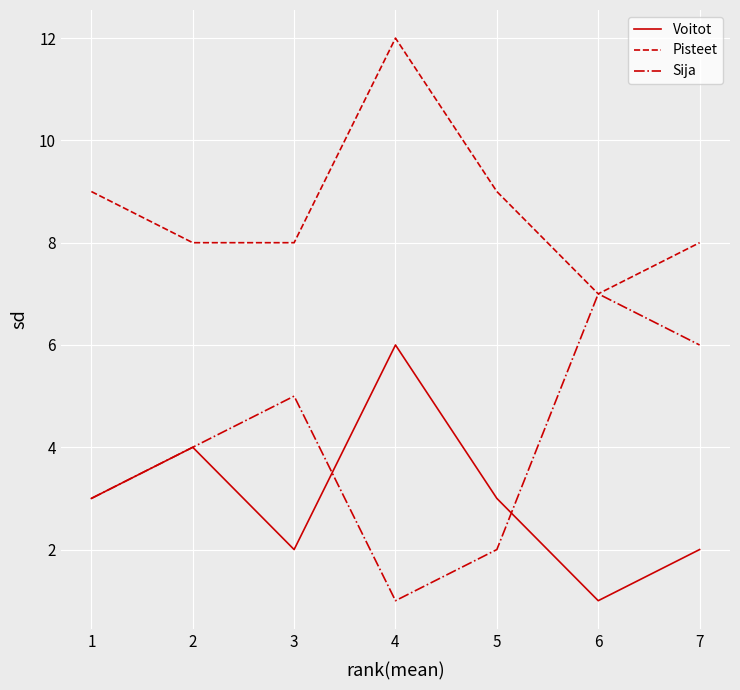

Which series has the widest spread of values?

Sija